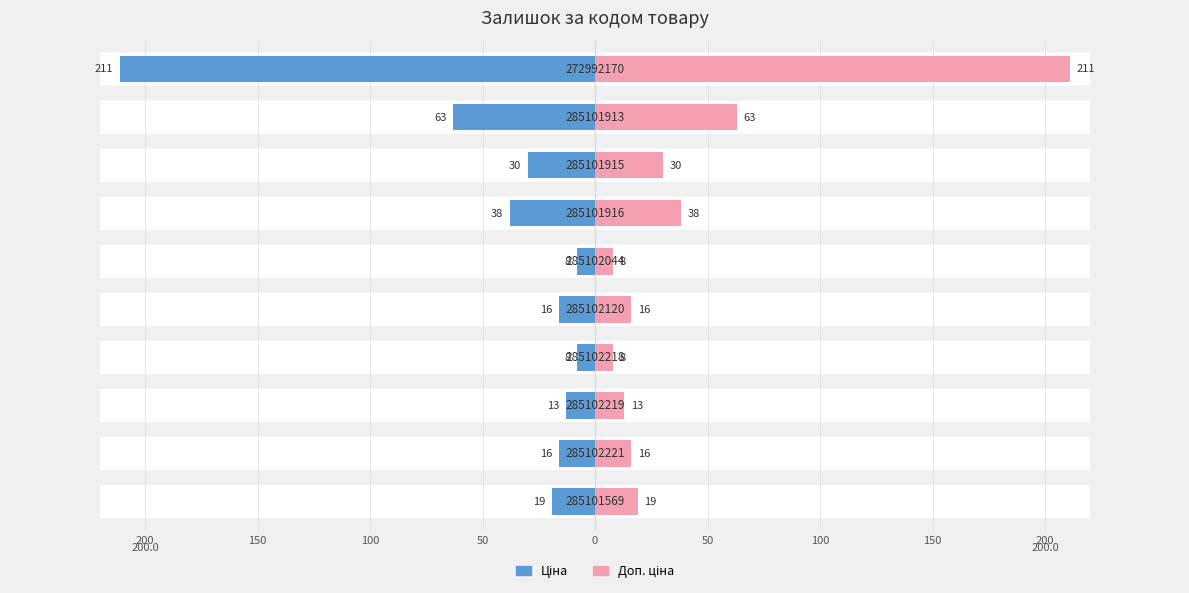

How many data points does each series have?

10